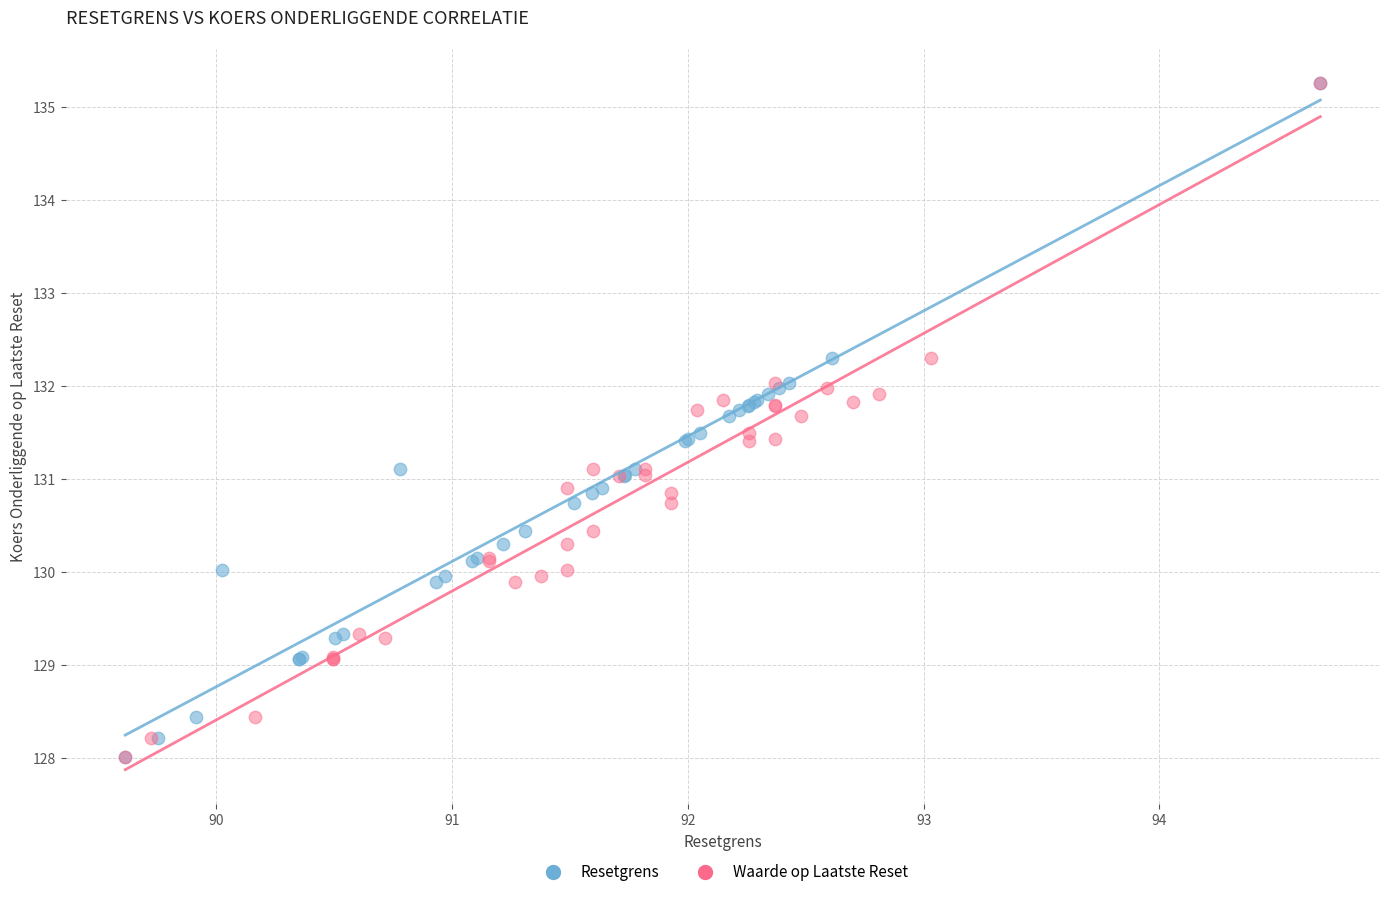

What are all the series names shown in the legend?

Resetgrens, Waarde op Laatste Reset